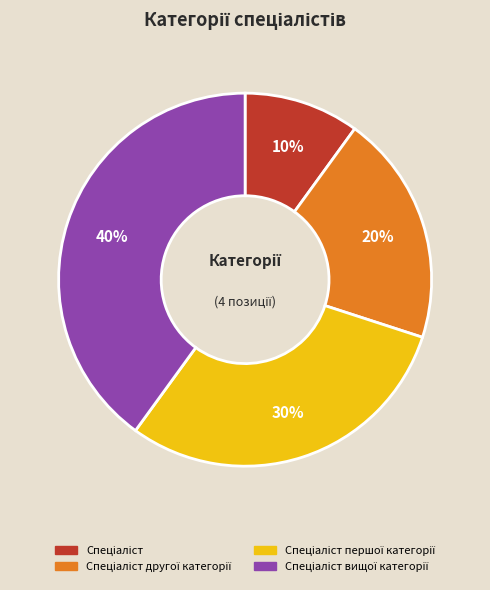

Does any single category account for the majority?

No